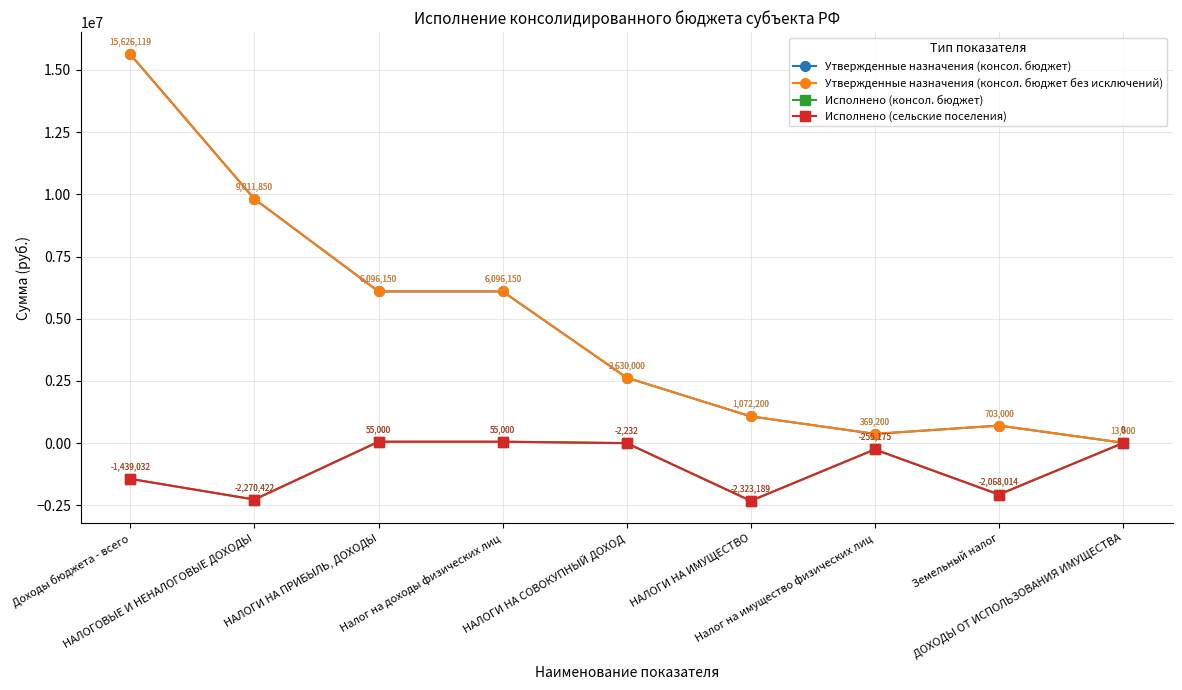

What is the average value of the Исполнено (консол. бюджет) series?

-916451.6